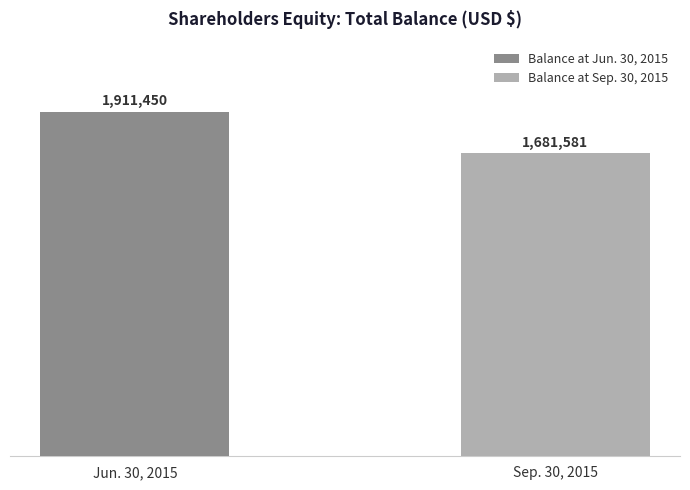

Which has a higher value, Balance at Sep. 30, 2015 or Balance at Jun. 30, 2015?

Balance at Jun. 30, 2015